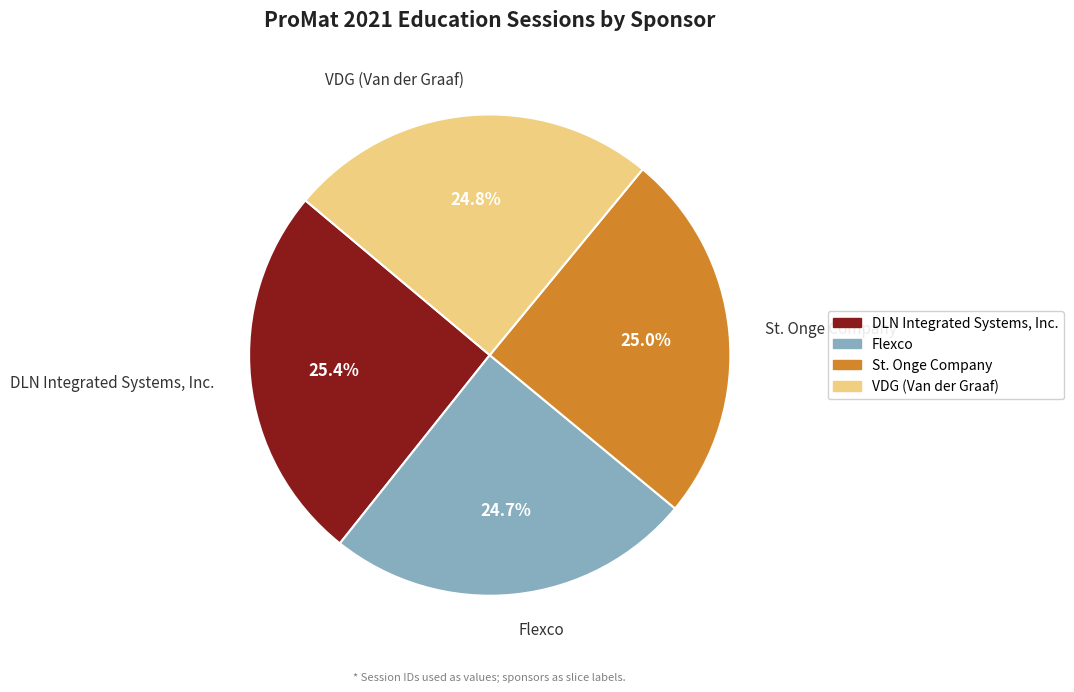

Is there any slice that represents more than half of the pie?

No